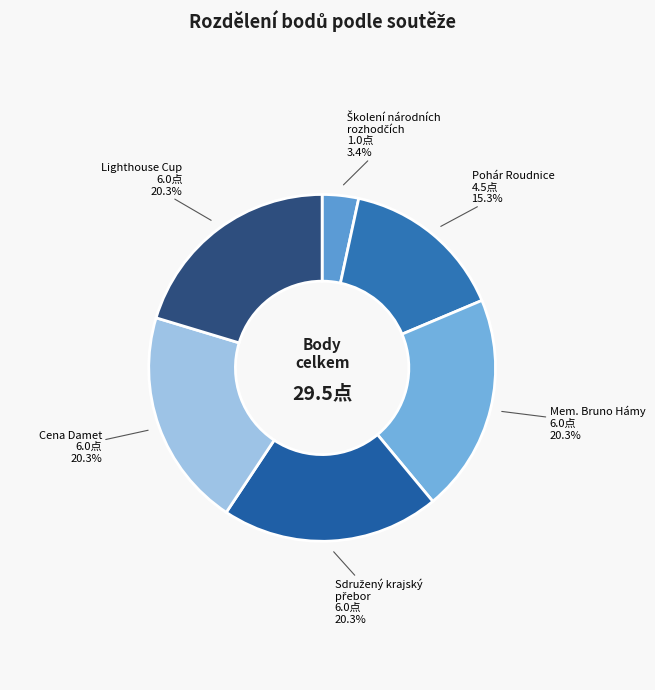

What is the ratio of the value at Lighthouse Cup to the value at Cena Damet?

1.0